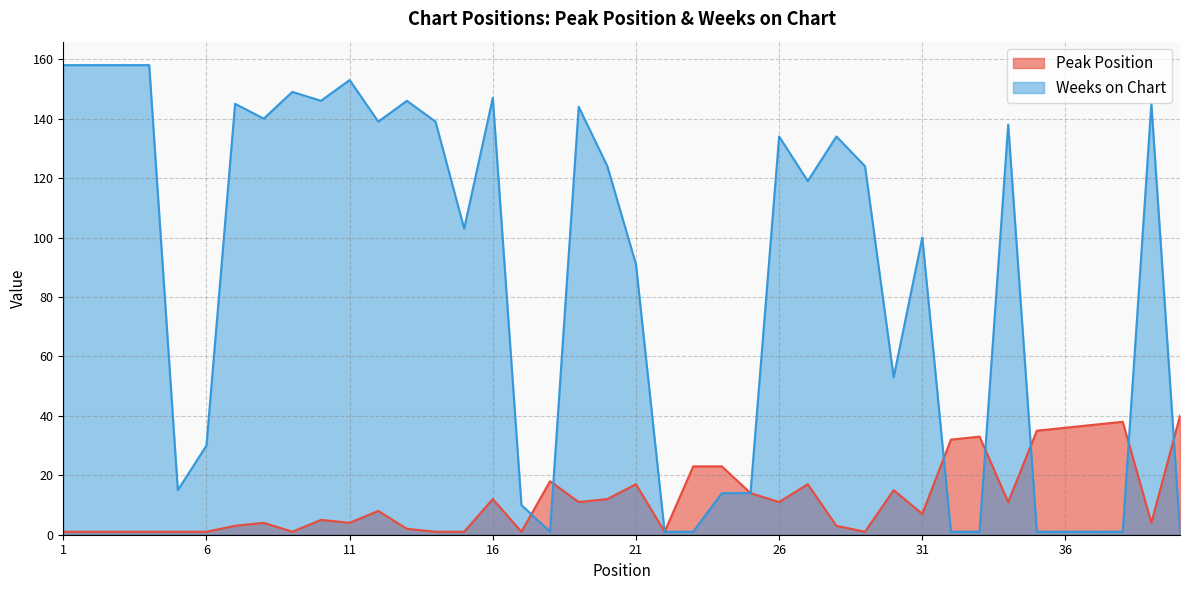

Where is the first local maximum for Peak Position?

8